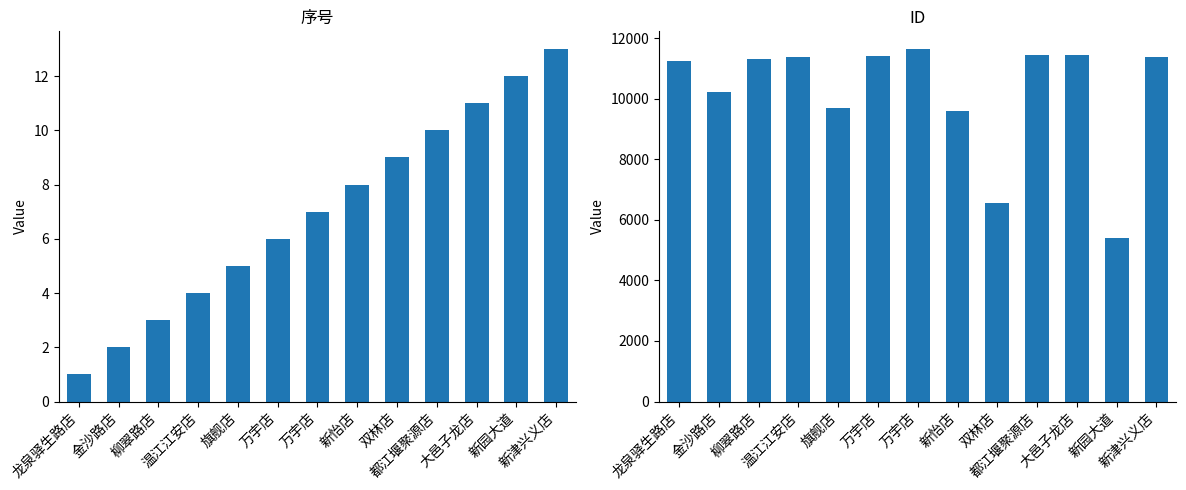

Rank the series at 柳翠路店 from lowest to highest value.

序号, ID